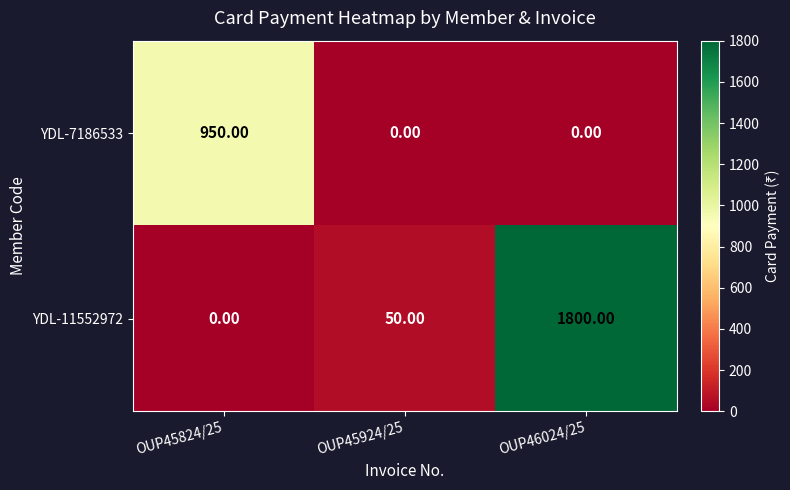

What is the sum of all YDL-11552972 values?

1850